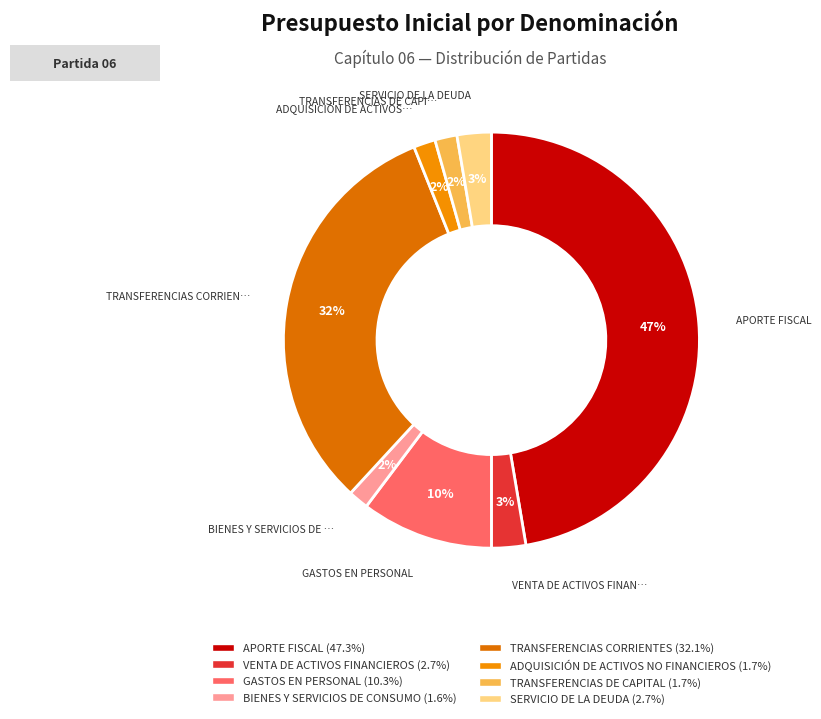

To the nearest percent, what portion does SERVICIO DE LA DEUDA represent?

3%